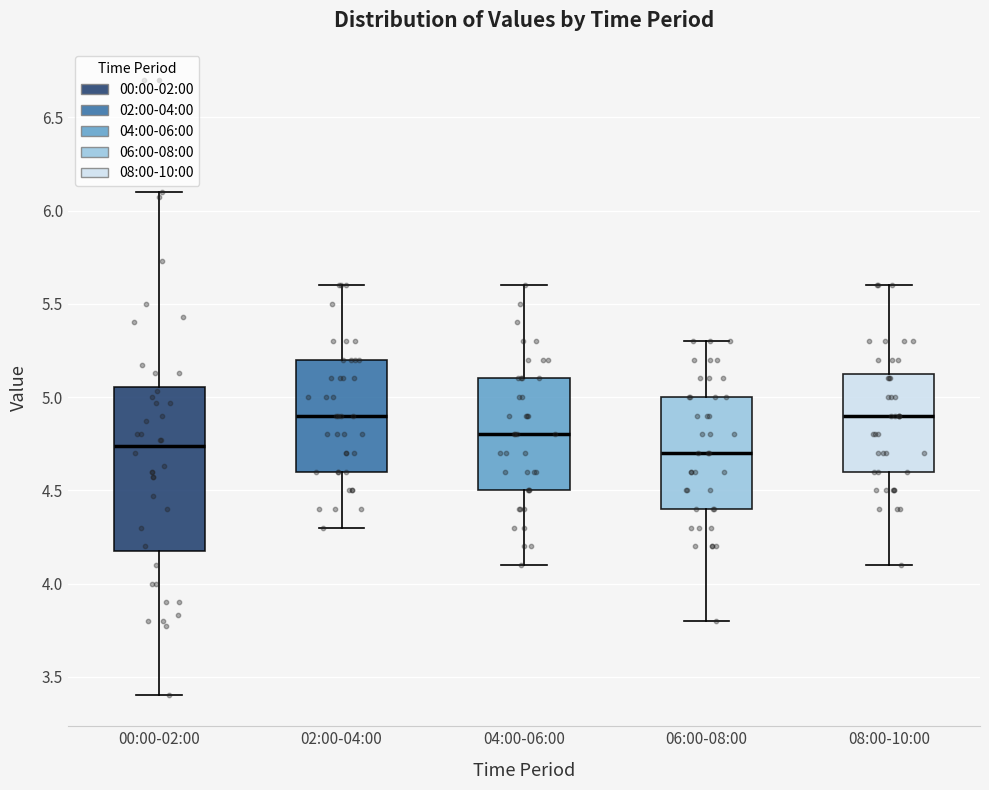

Reading left to right, transcribe this box plot: for each box, give where its median line is, the range the box spans, and where its two whiskers end, as read against the y-axis. The values are not printed on the chart, so give them approximately, as read against the axis.

00:00-02:00: median 4.75, box 4.20 to 5.05, whiskers 3.40 to 6.10
02:00-04:00: median 4.90, box 4.60 to 5.20, whiskers 4.30 to 5.60
04:00-06:00: median 4.80, box 4.50 to 5.10, whiskers 4.10 to 5.60
06:00-08:00: median 4.70, box 4.40 to 5.00, whiskers 3.80 to 5.30
08:00-10:00: median 4.90, box 4.60 to 5.15, whiskers 4.10 to 5.60